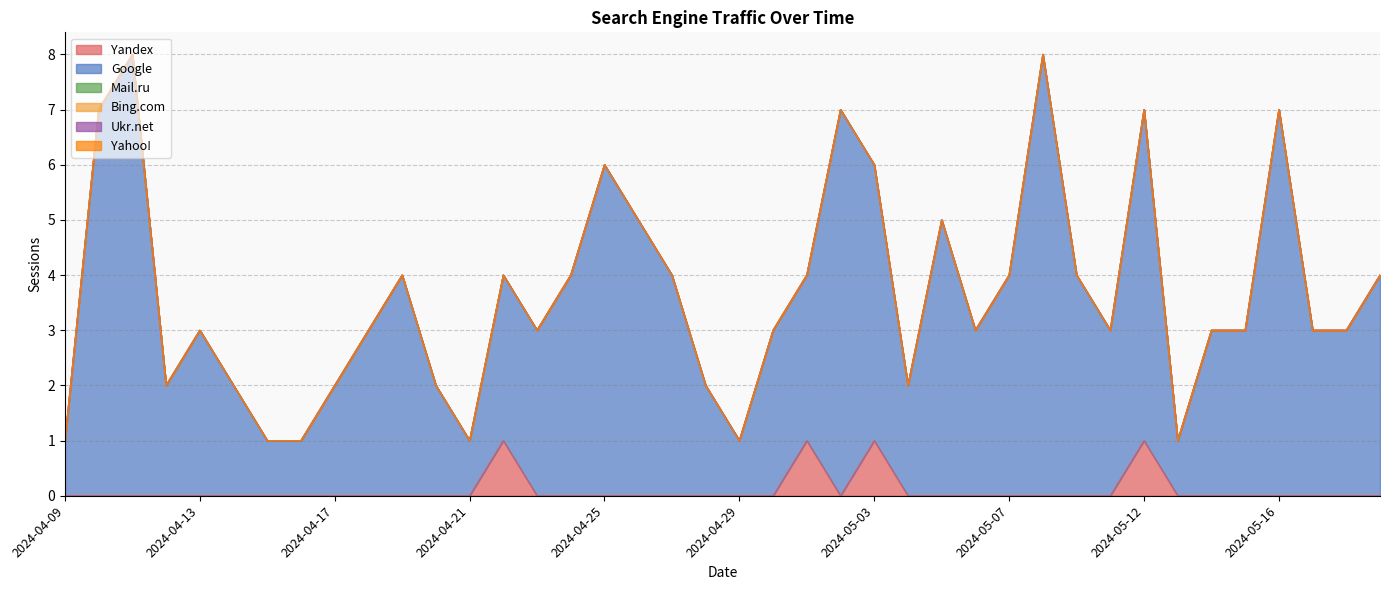

Which has a higher value, 2024-05-18 or 2024-05-17?

2024-05-18